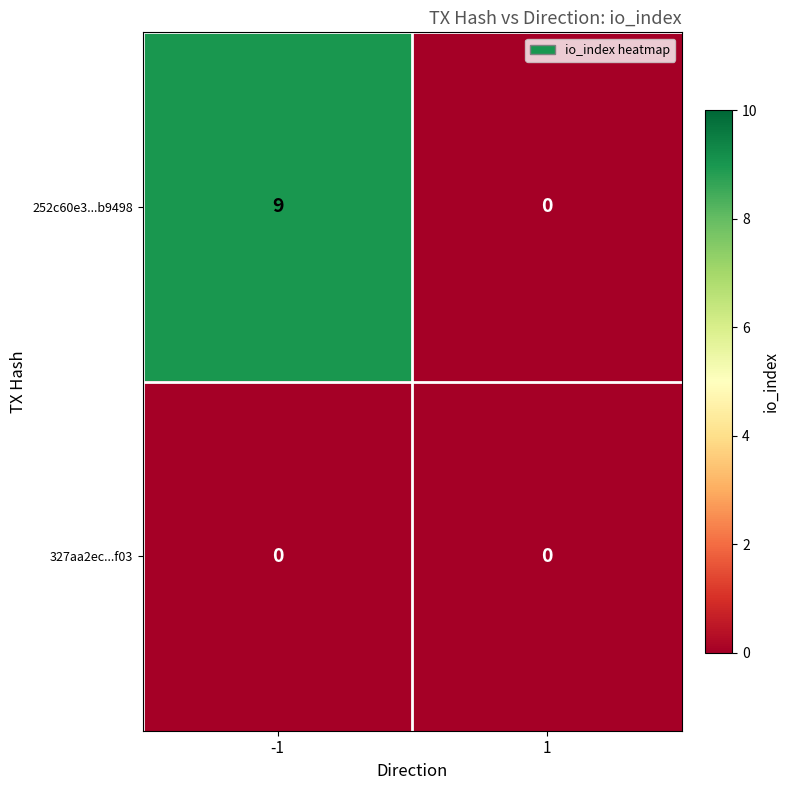

Which series has the widest spread of values?

252c60e3...b9498